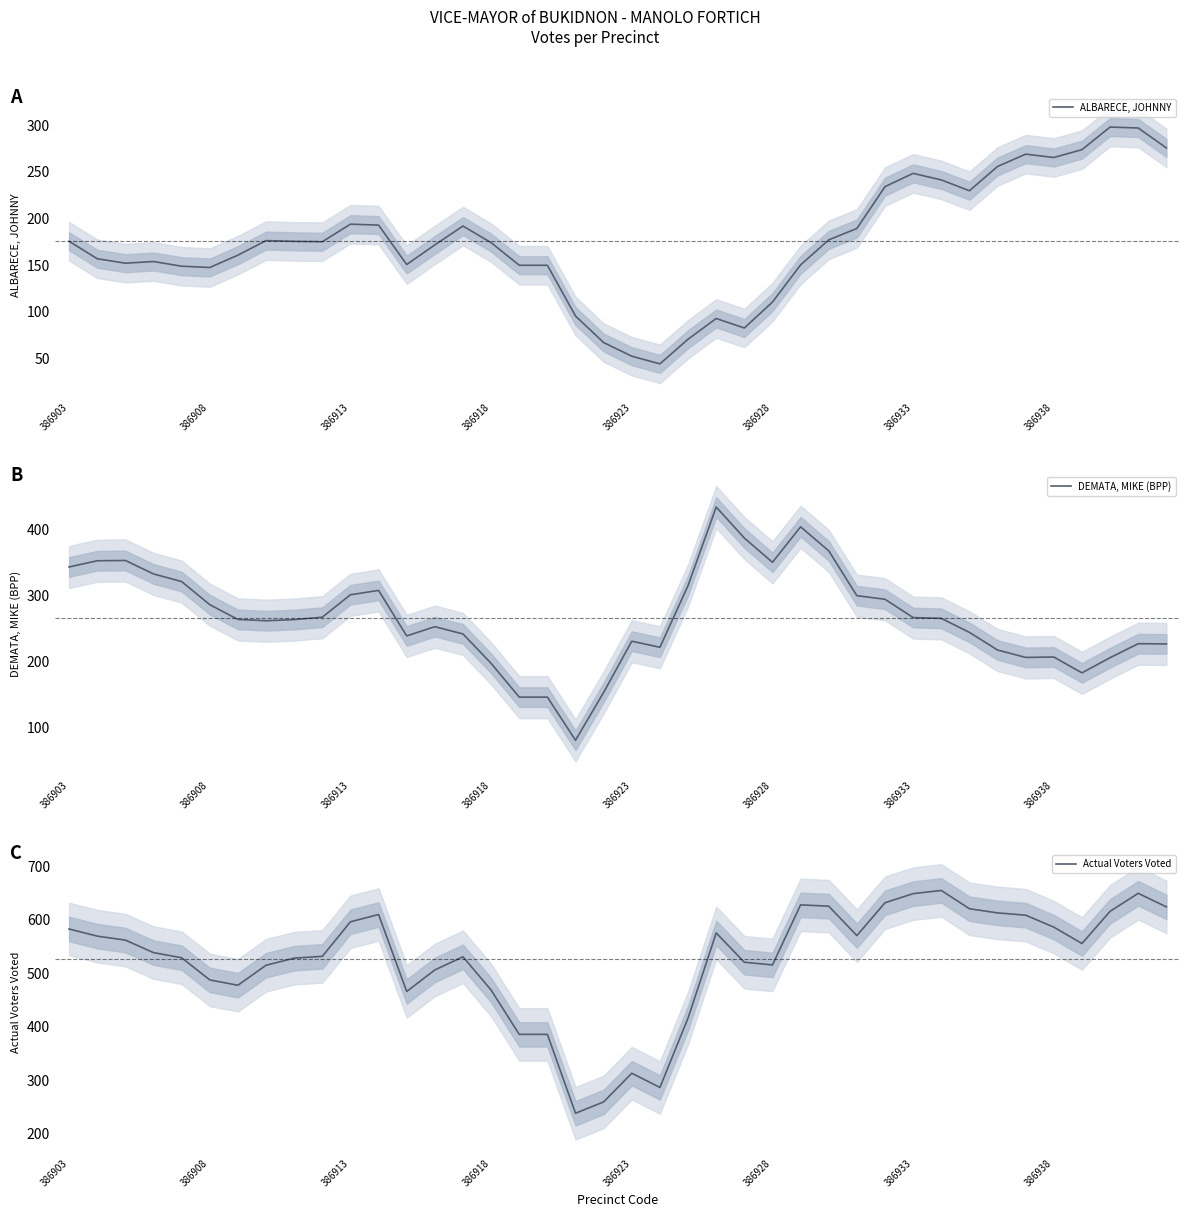

Which series has the largest range (max minus min)?

Actual Voters Voted